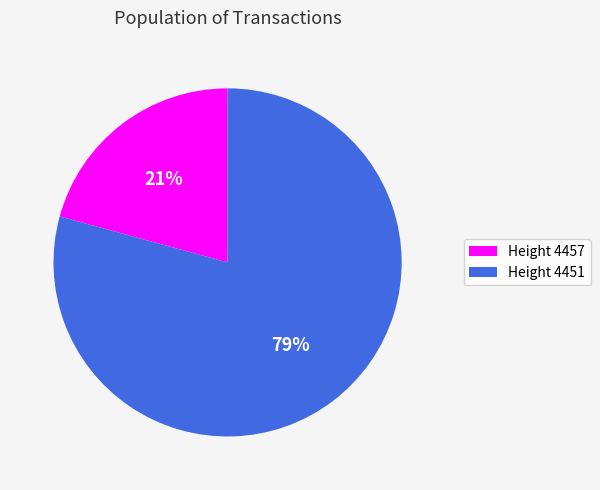

Is there any slice that represents more than half of the pie?

Yes